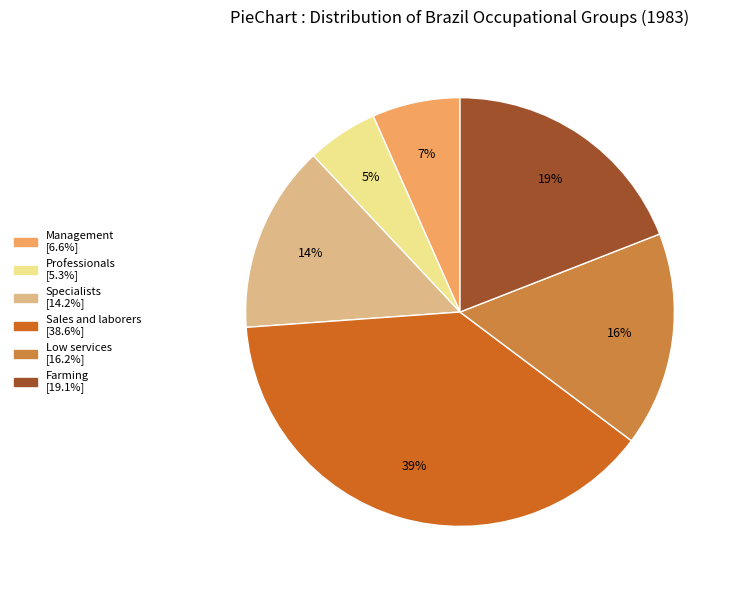

To the nearest percent, what portion does Farming represent?

19%